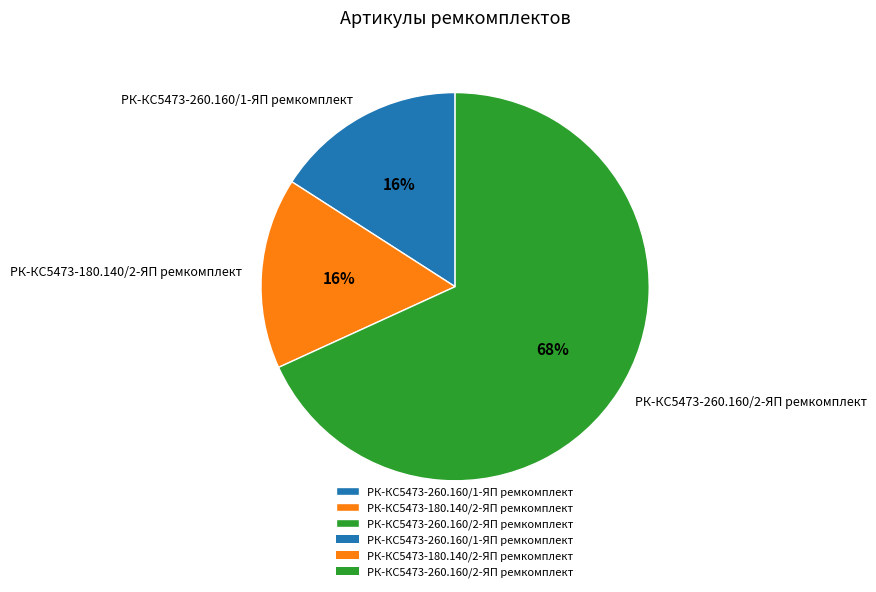

Count the number of slices in the pie.

3